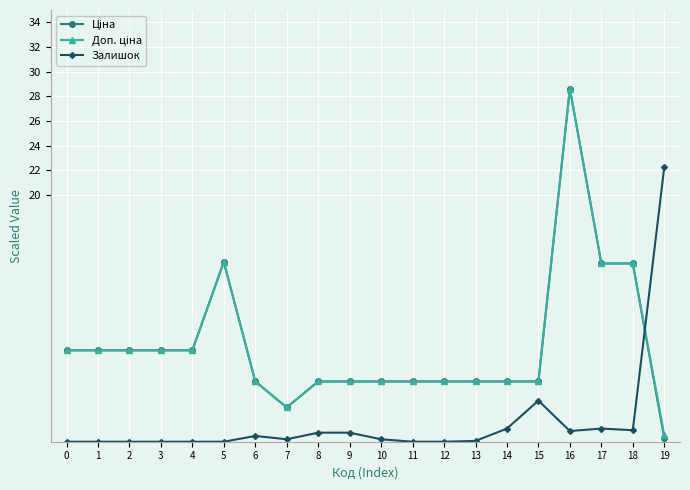

Which series changed the most between 15 and 19?

Залишок